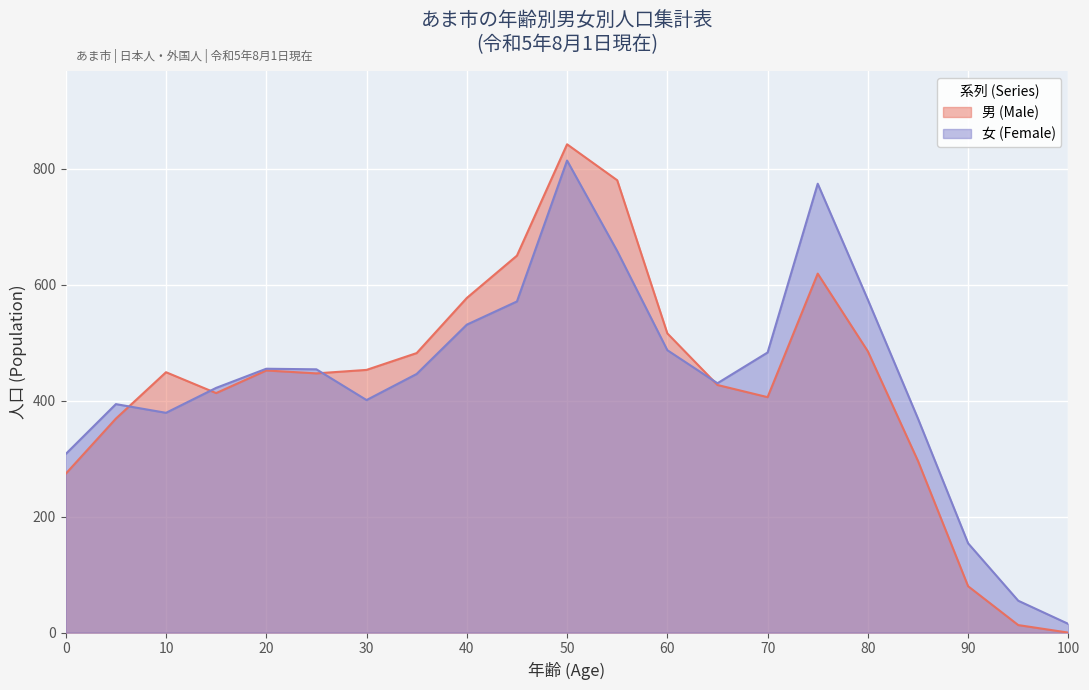

Reading left to right, extract all data points from this chart.

男 (Male): 274	369	449	413	452	447	453	482	577	650	842	780	516	427	406	619	485	296	80	13	0
女 (Female): 308	394	379	422	455	454	401	446	531	571	814	658	487	430	483	774	574	369	154	55	15